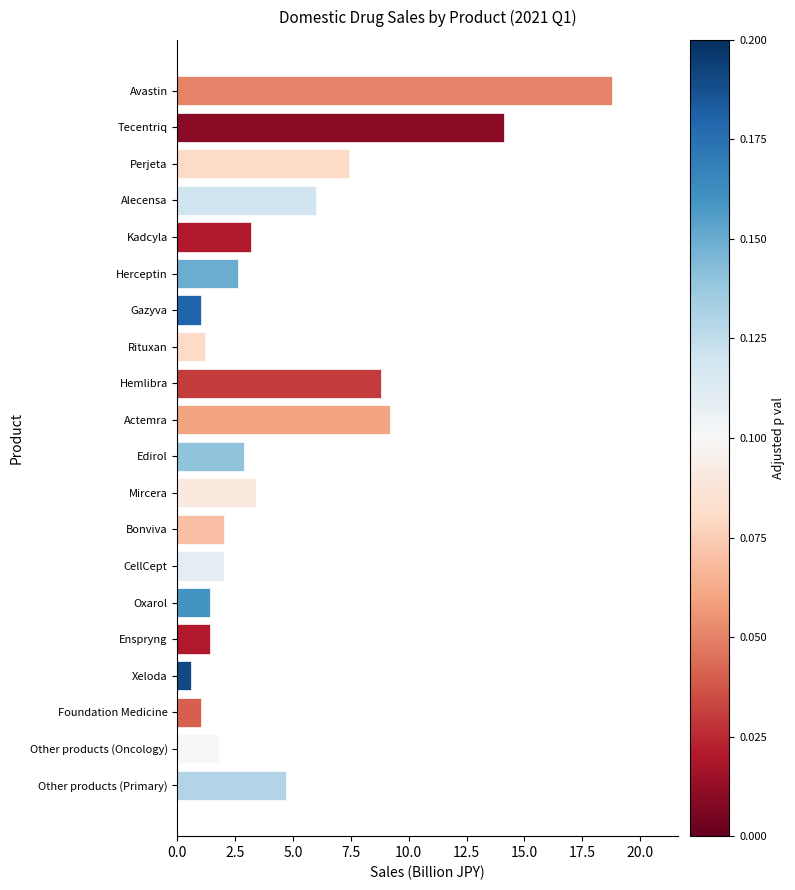

Which label corresponds to the smallest value in the chart?

Xeloda